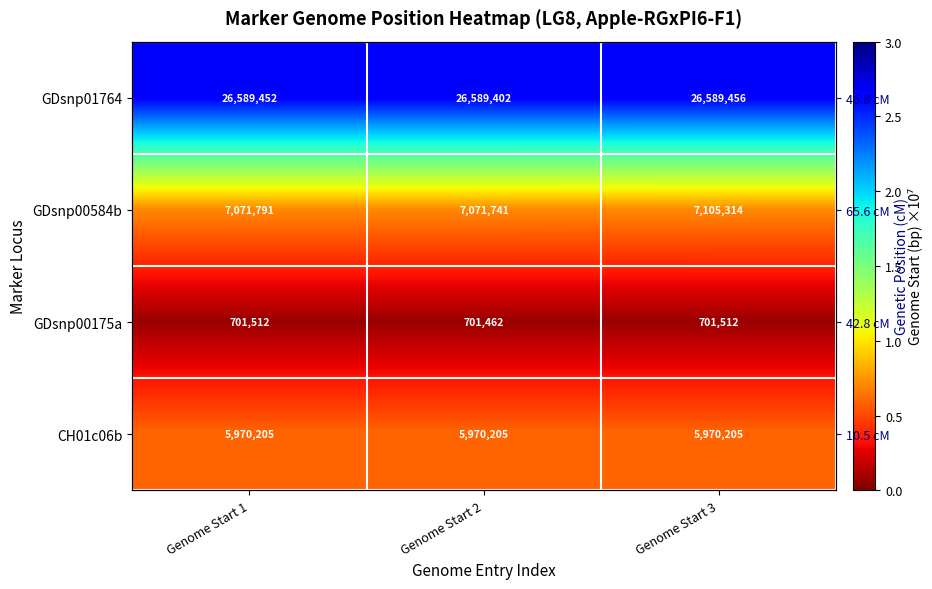

What is the average value of the GDsnp00584b series?

0.7